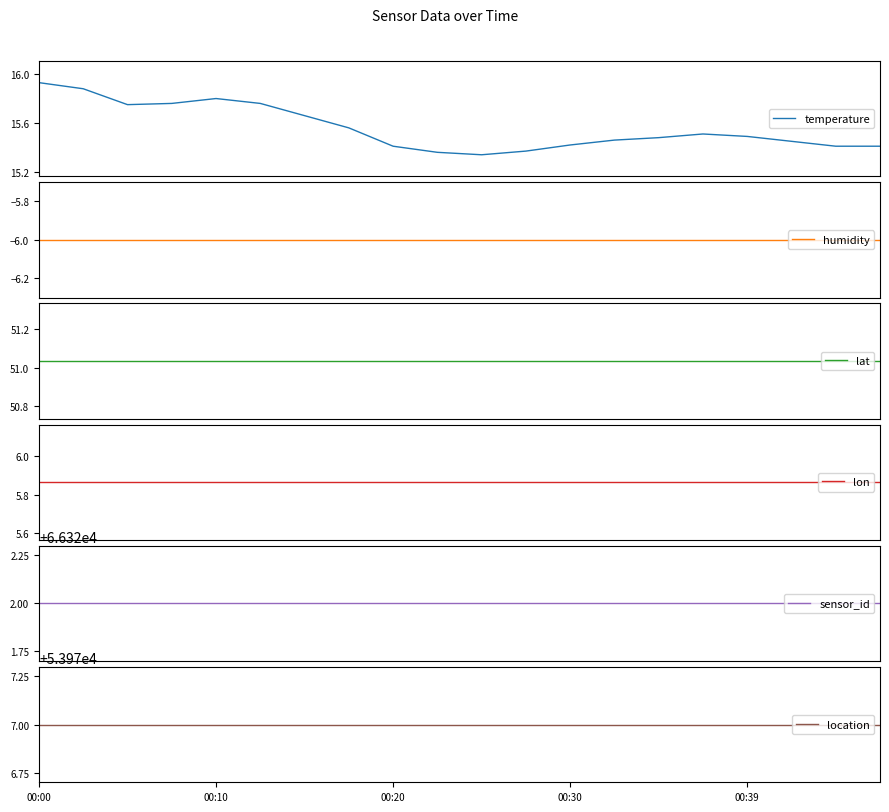

Between 5 and 11, which is larger?

5